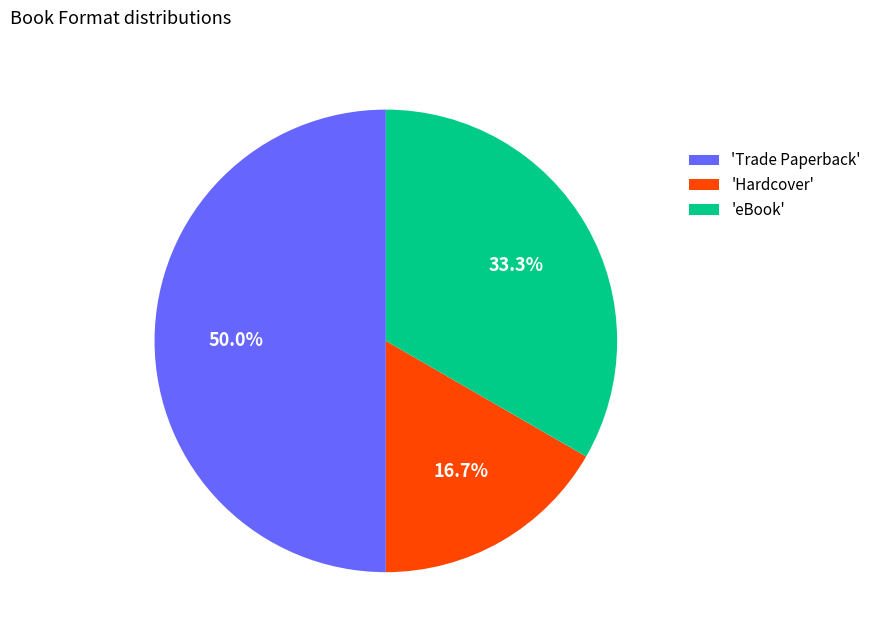

Which slice is the smallest?

'Hardcover'